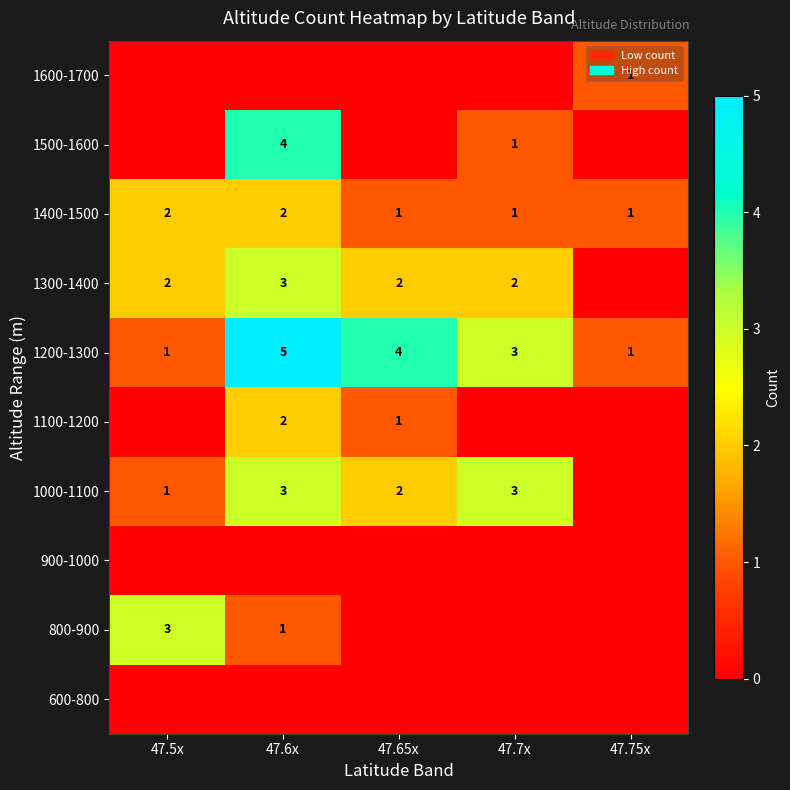

What is the difference between the 1200-1300 values at 47.65x and 47.5x?

3